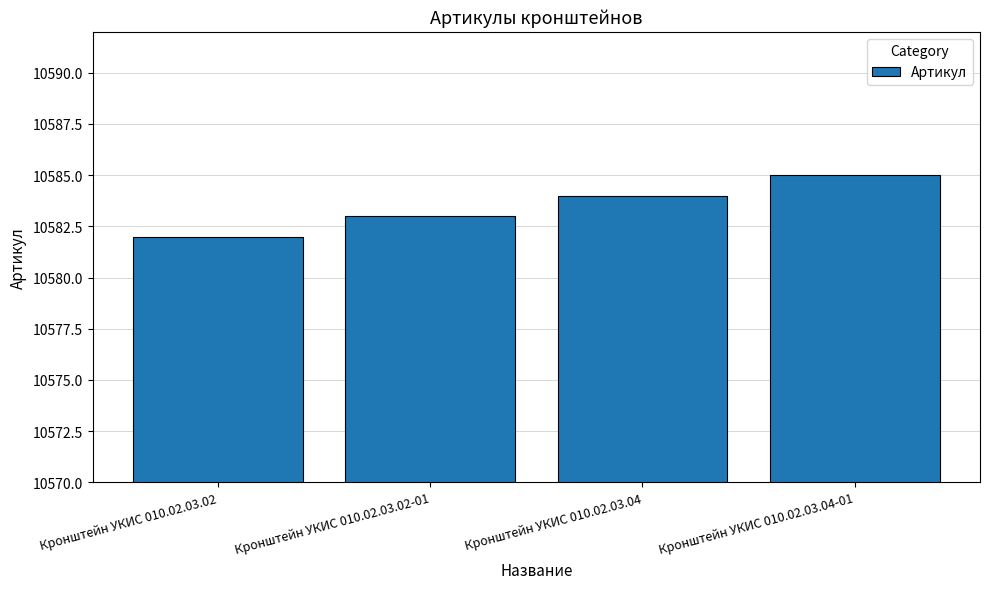

Does the chart contain stacked bars?

No